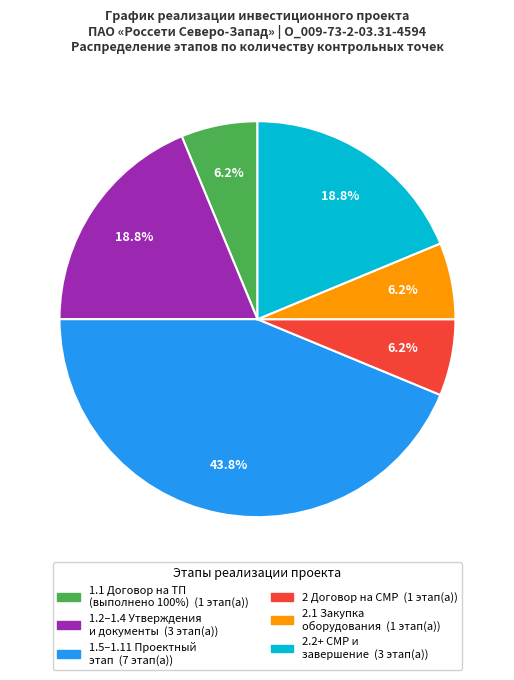

Is there any slice that represents more than half of the pie?

No